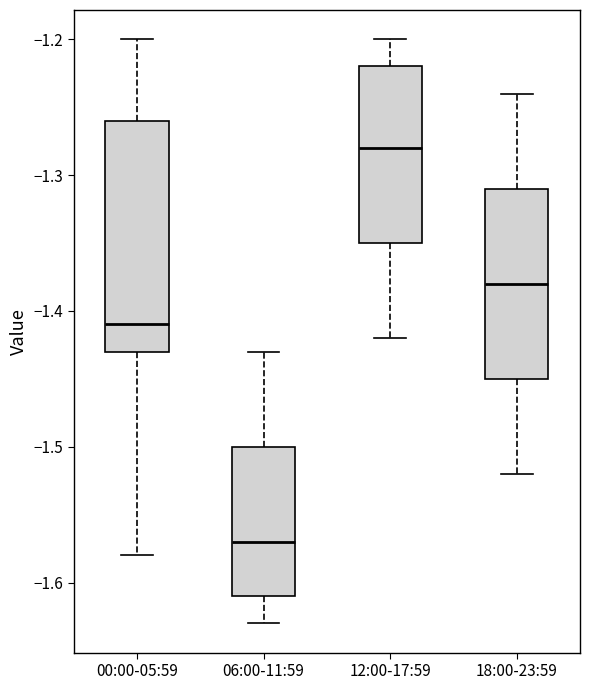

Which box has the highest median line?

12:00-17:59